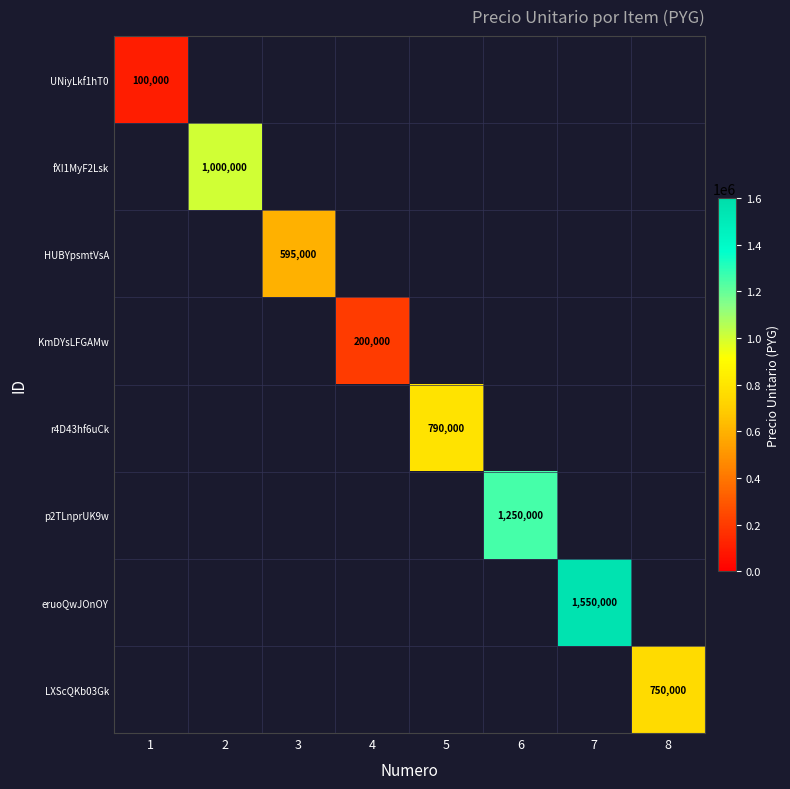

True or false: r4D43hf6uCk has a value of 410211 at 5.

False